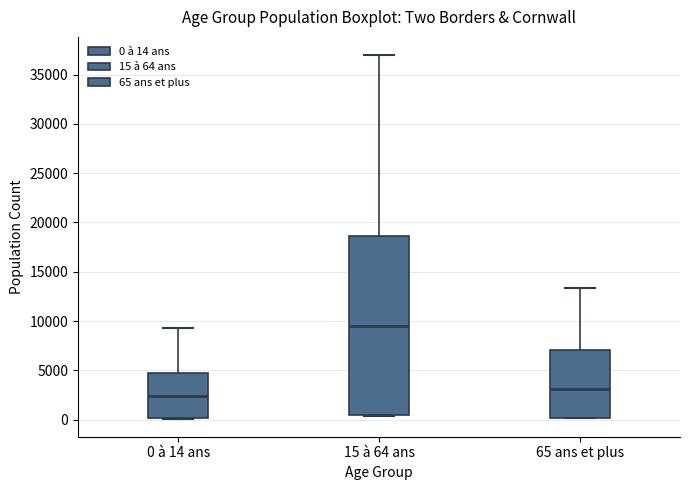

Reading left to right, read every box against the y-axis: the position of its median line, the range the box covers, and the ends of its whiskers. The values are not printed on the chart, so give them approximately, as read against the axis.

0 à 14 ans: median 2500, box 0 to 4500, whiskers 0 to 9500
15 à 64 ans: median 9500, box 500 to 18500, whiskers 500 to 37000
65 ans et plus: median 3000, box 0 to 7000, whiskers 0 to 13500